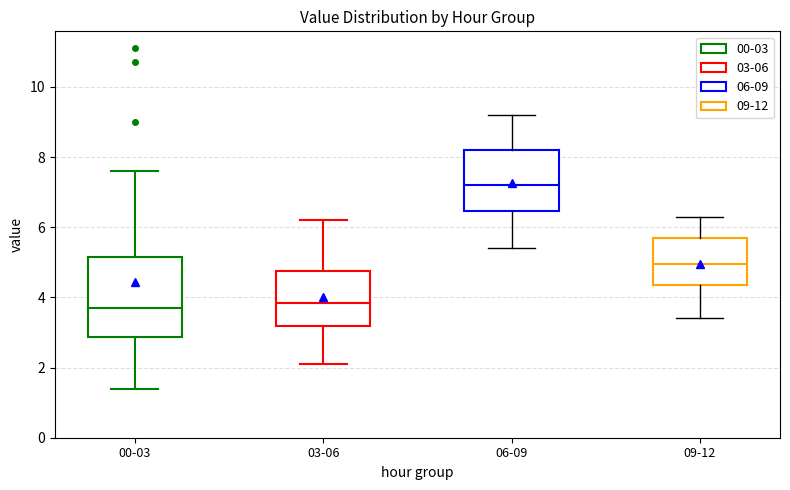

Where does the lower whisker of the box for 09-12 end on the y-axis? The values are not printed on the chart, so give them approximately, as read against the axis.

3.4